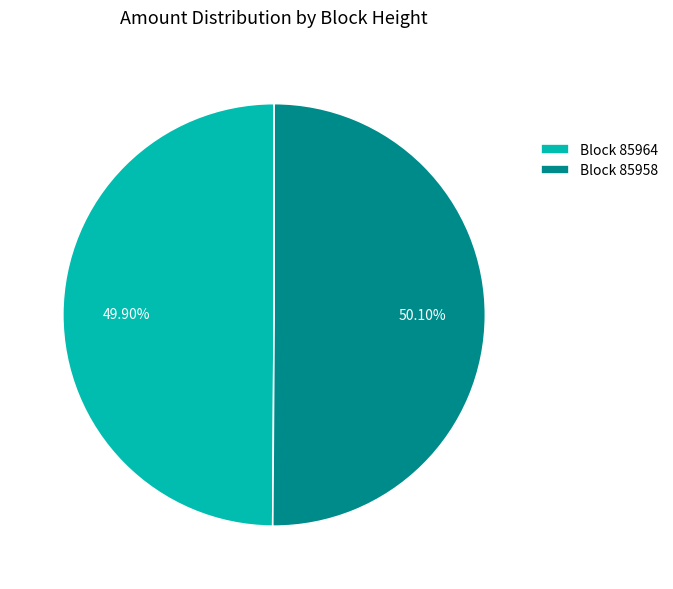

What is the ratio of the value at Block 85964 to the value at Block 85958?

1.0